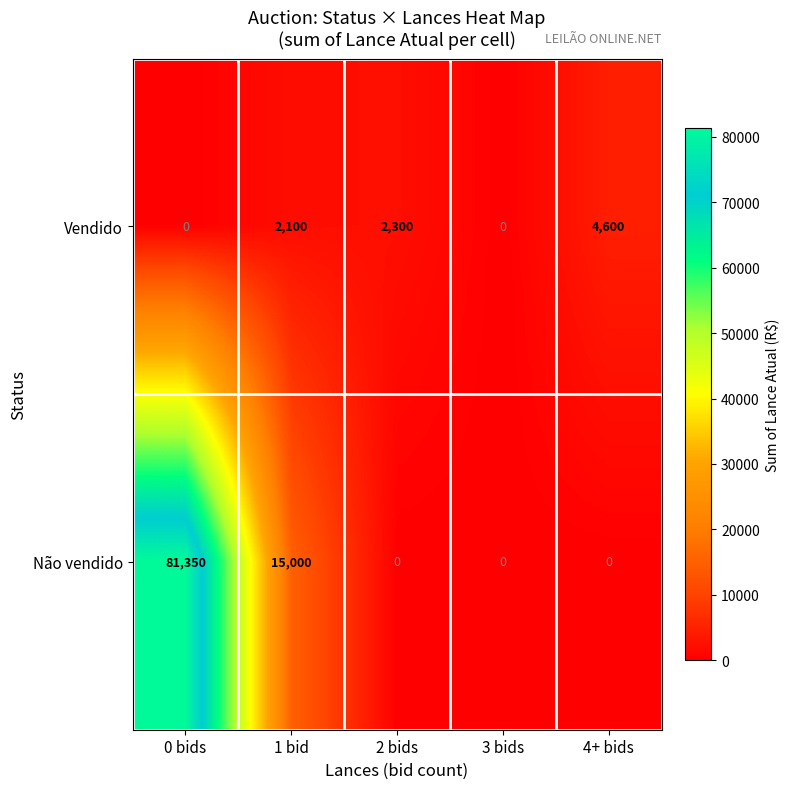

What is the maximum value shown in the chart?

81350